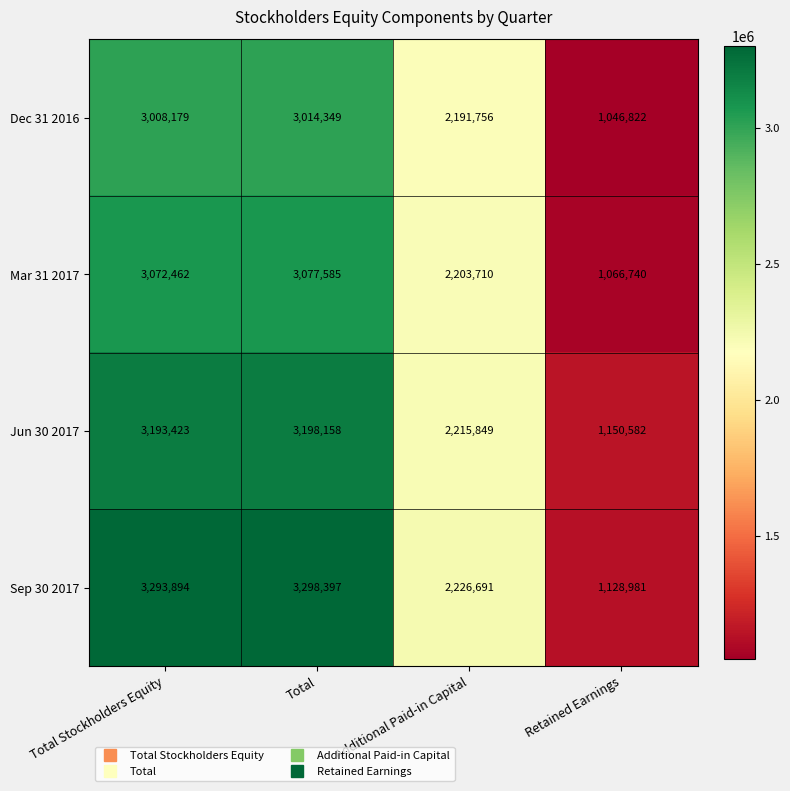

Is it true that Sep 30 2017 equals 5858516 at Total?

False